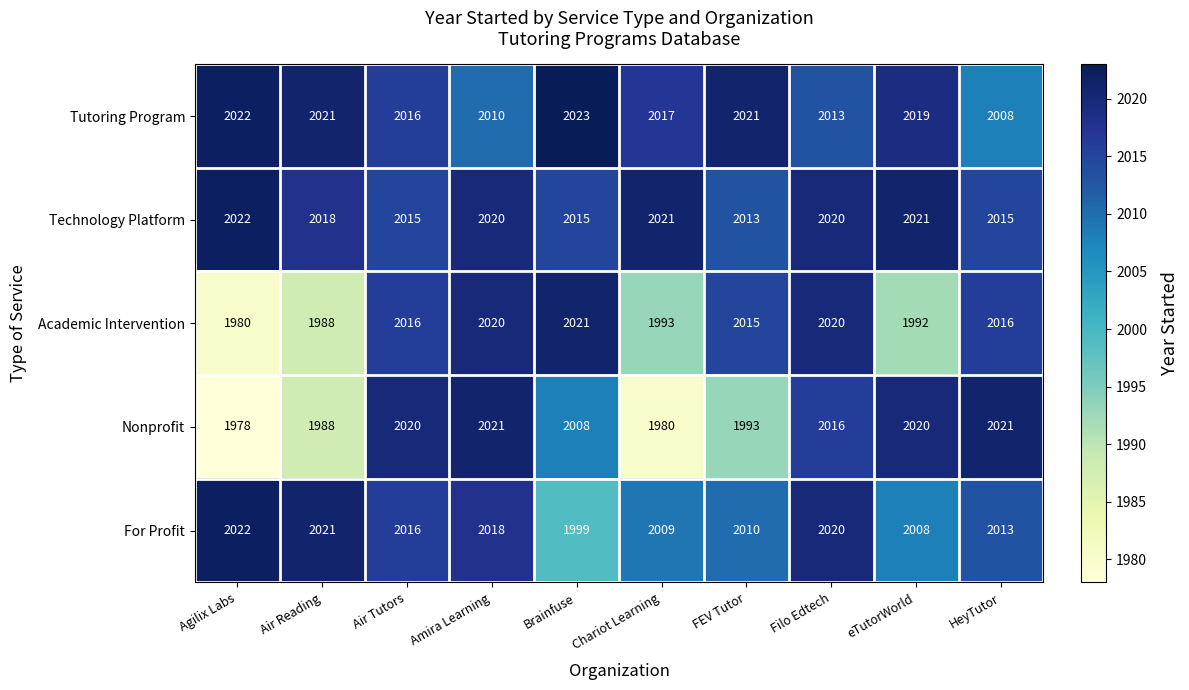

What is the sum of all Academic Intervention values?

20061